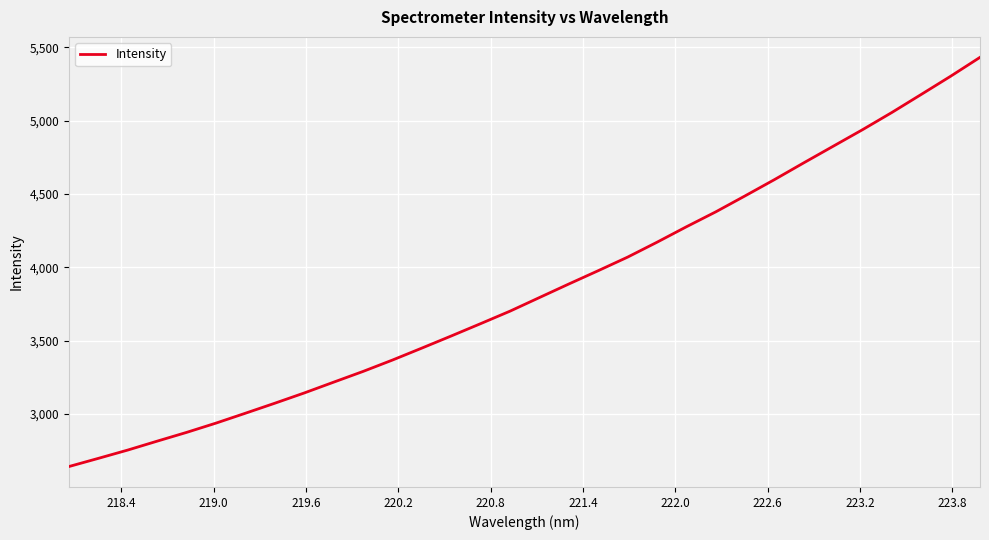

What is the maximum value shown in the chart?

5431.7